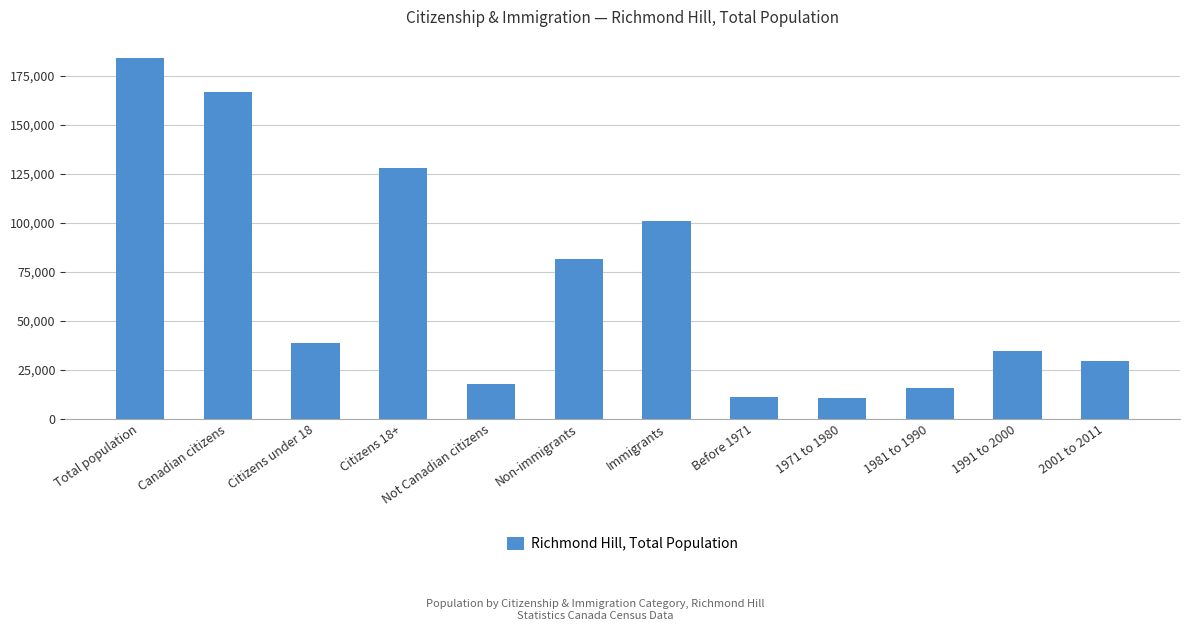

How many bars are there in total?

12